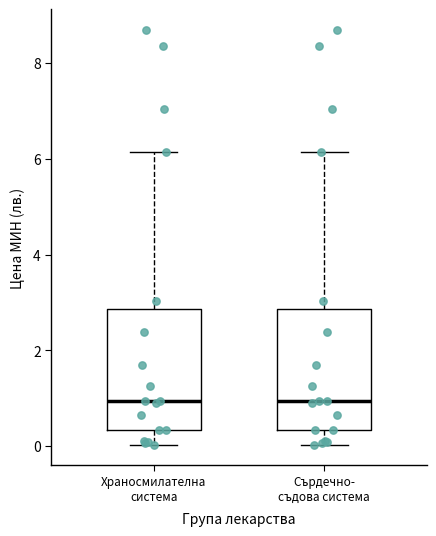

Where does the lower whisker of the box for Храносмилателна система end on the y-axis? The values are not printed on the chart, so give them approximately, as read against the axis.

0.0